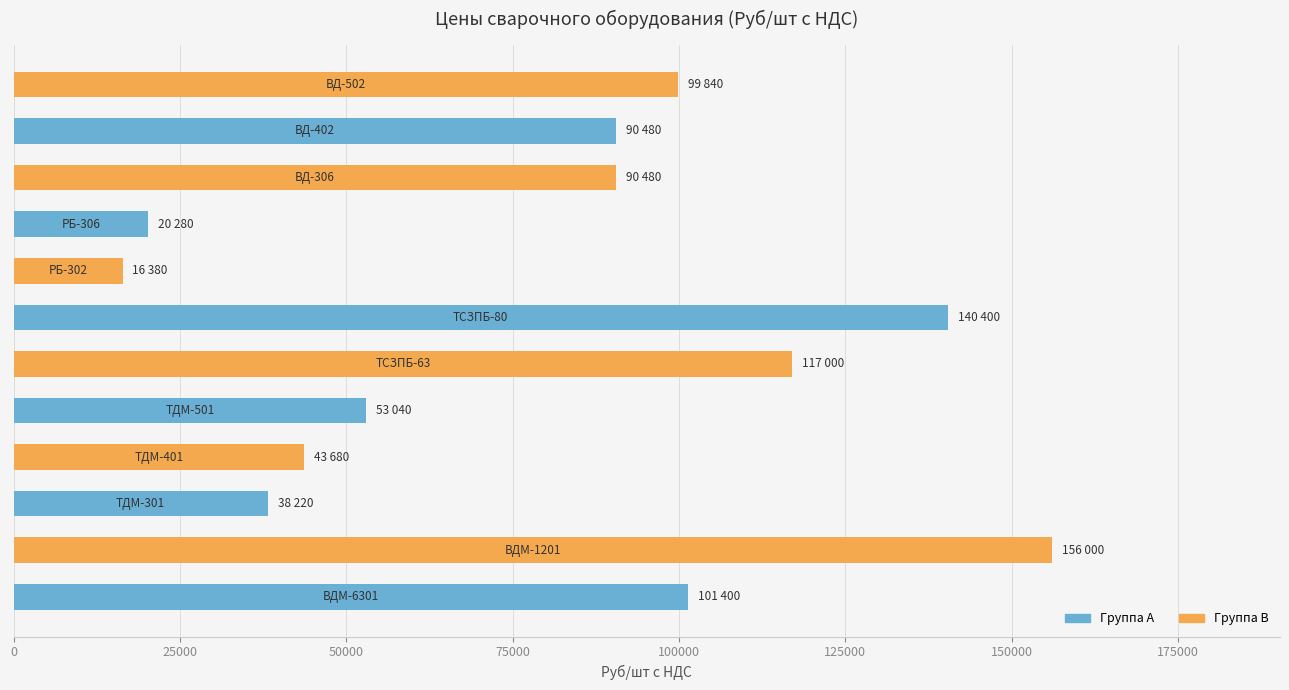

What is the greatest value displayed?

156000